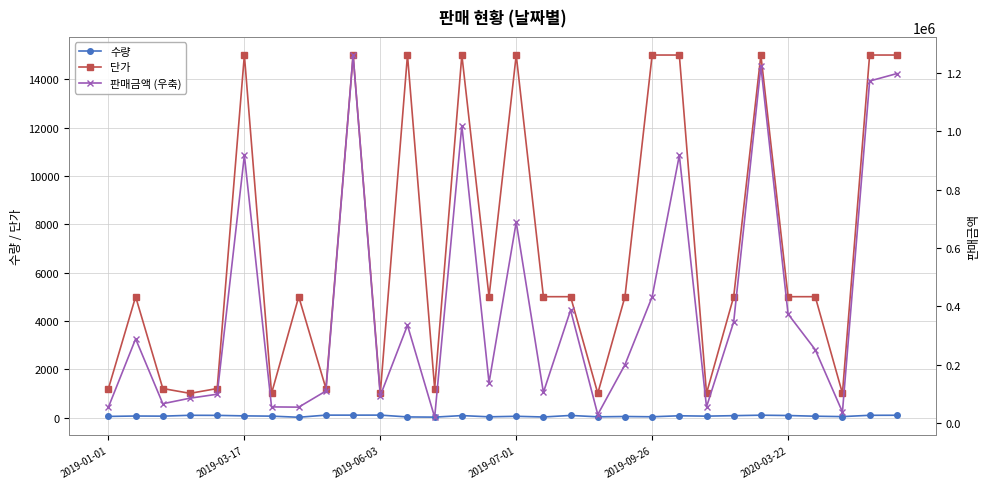

Which series has the widest spread of values?

판매금액 (우축)